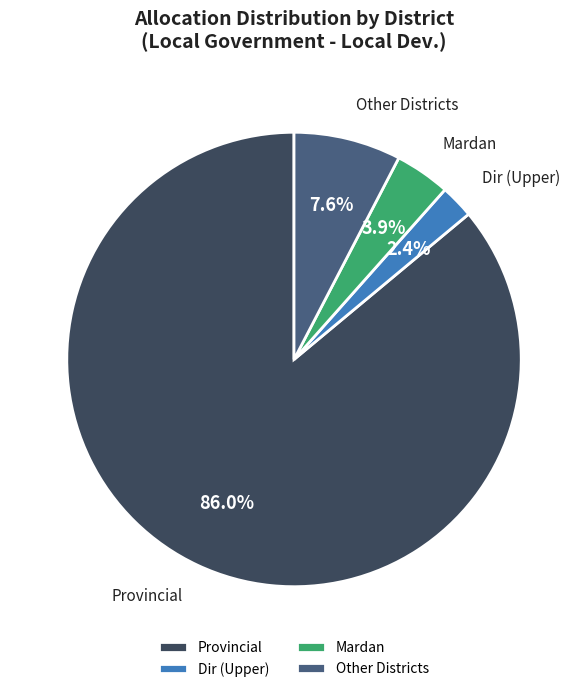

To the nearest percent, what is the difference between the largest and smallest slice percentages?

84%